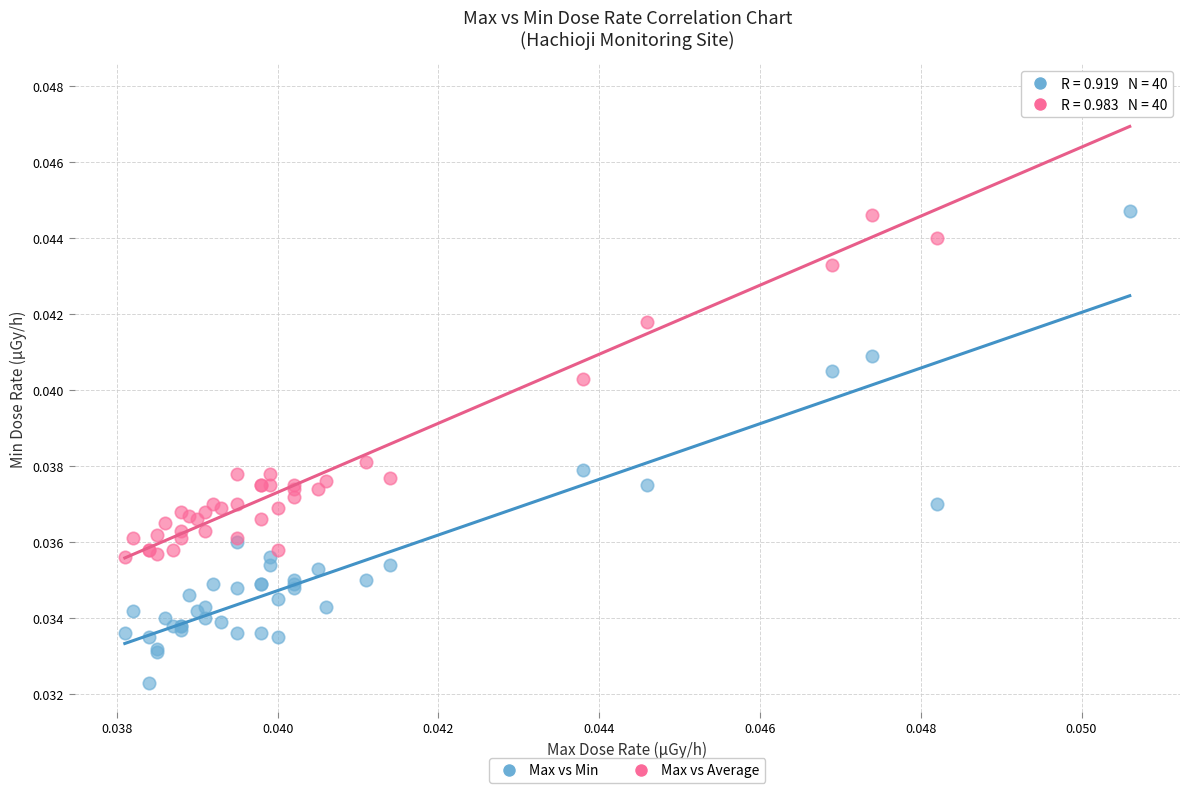

Which series has the largest Y range (max minus min)?

Max vs Min